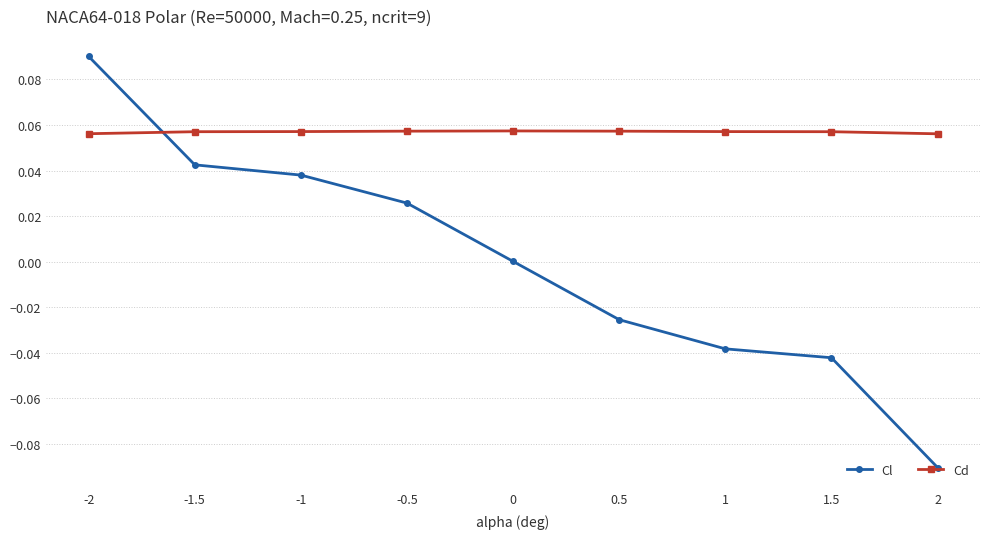

How many Cd values are between 0 and 1?

9